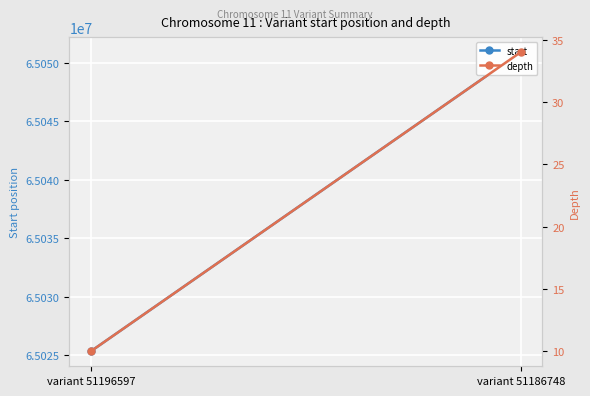

How many lines are shown in the chart?

2